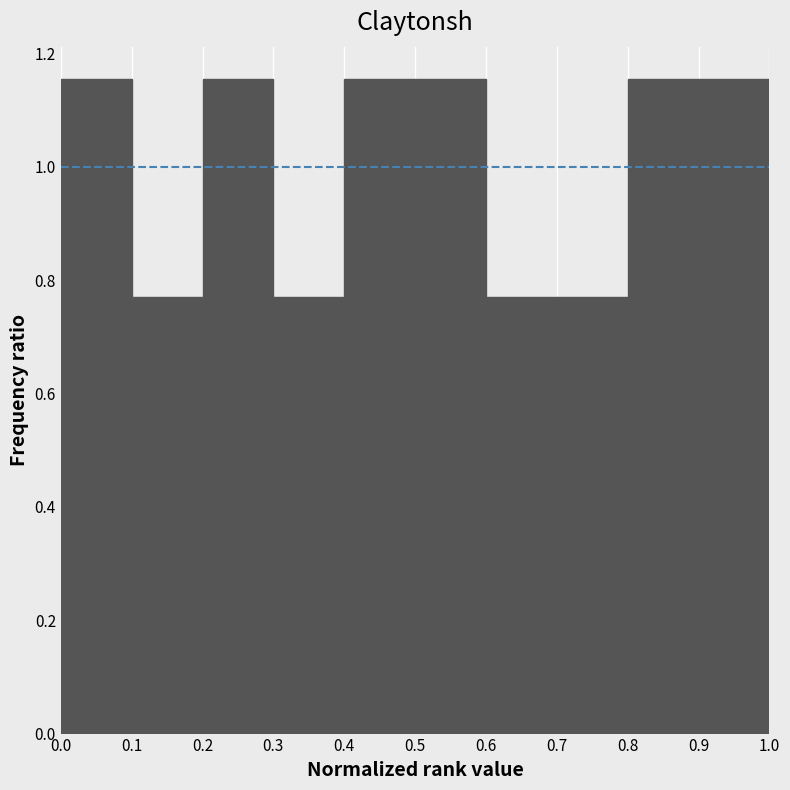

How tall is the bar that spans 0.6 to 0.7 on the x-axis? The values are not printed on the chart, so give them approximately, as read against the axis.

0.76